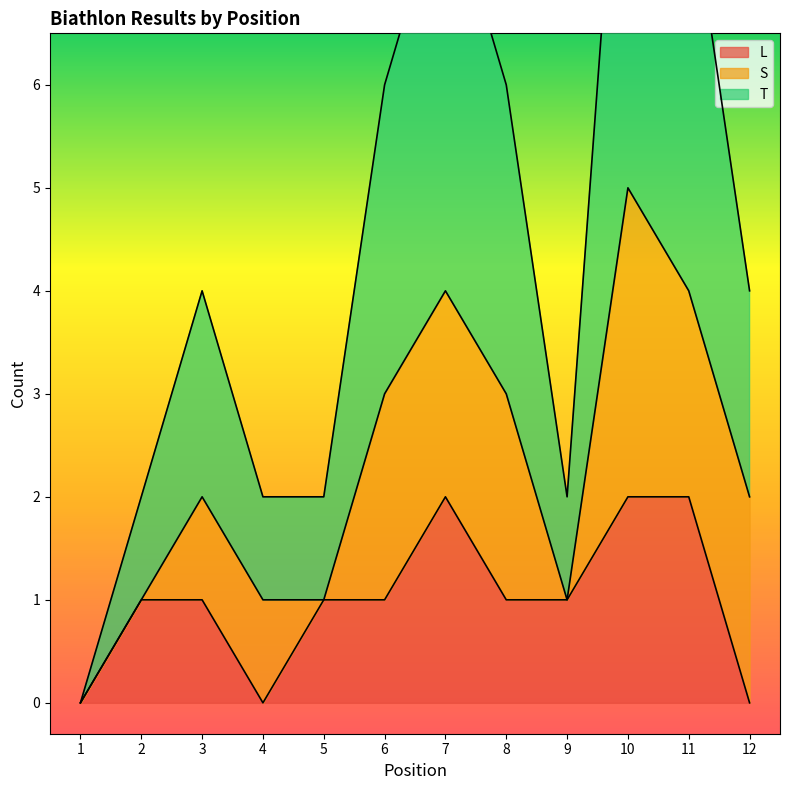

The value of T at 6 is 4. True or false?

False